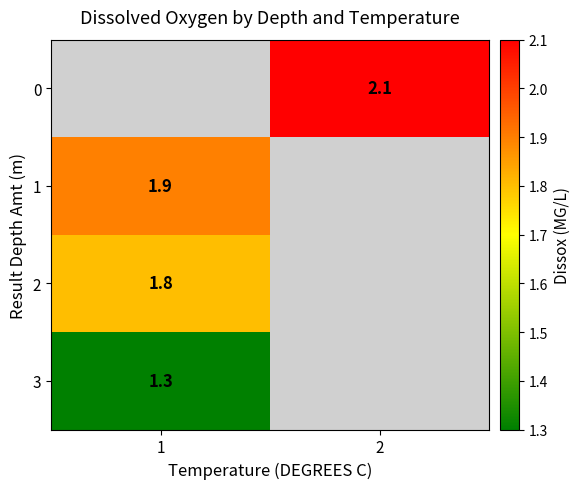

What is the maximum value shown in the chart?

2.1